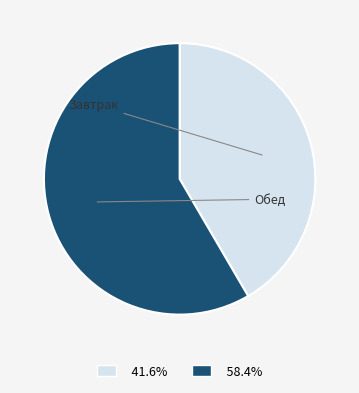

Does any single category account for the majority?

Yes